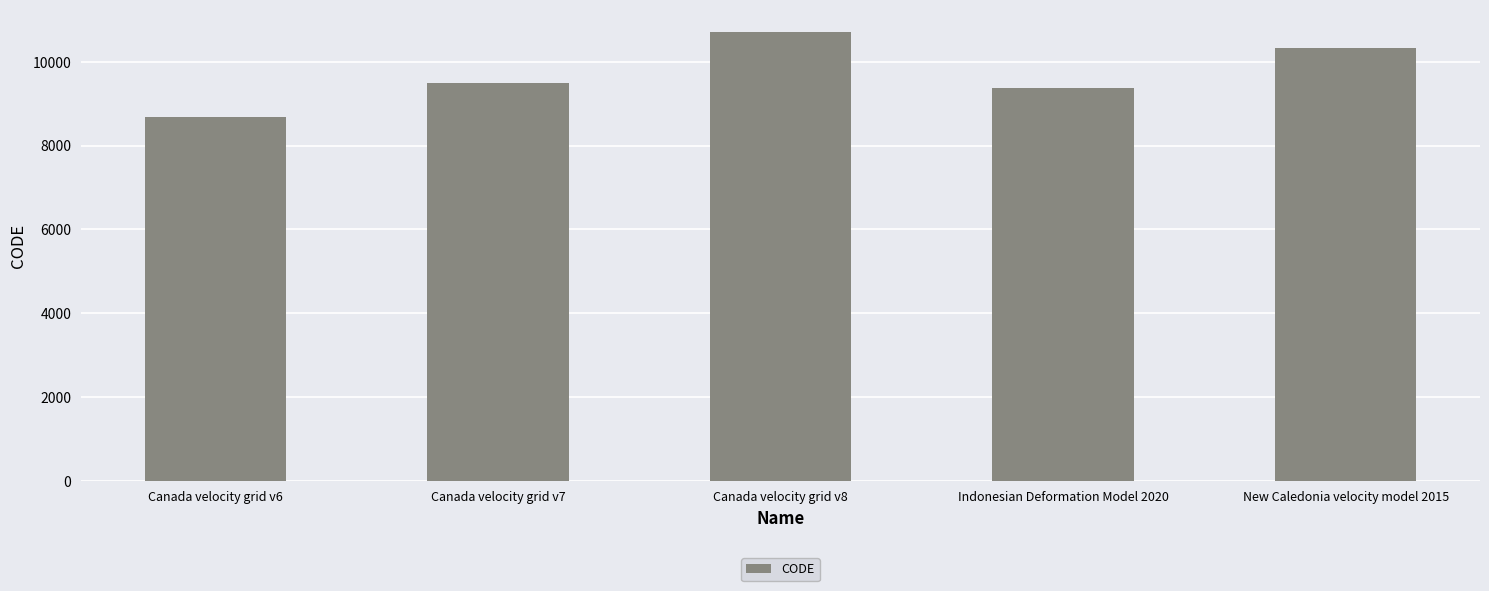

Which category has the lowest value across all series?

Canada velocity grid v6